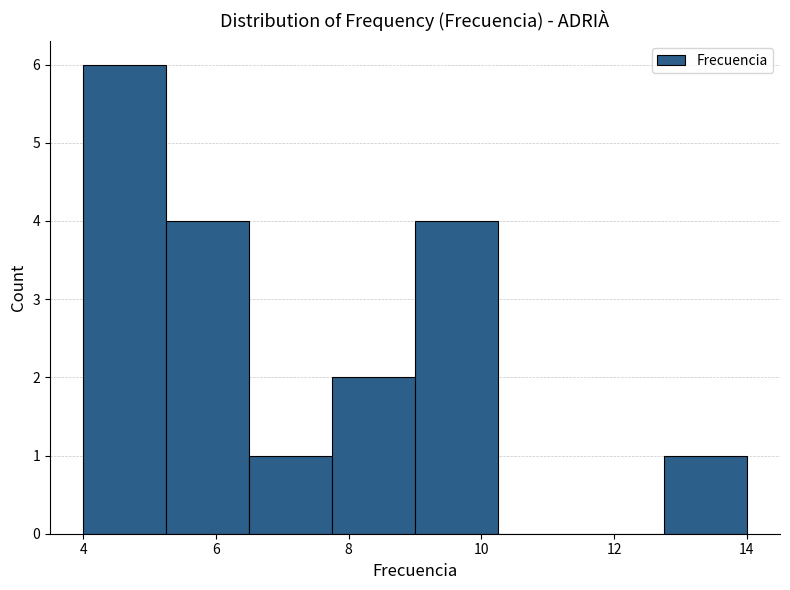

Over which range of the x-axis is the bar tallest?

4.00 to 5.25